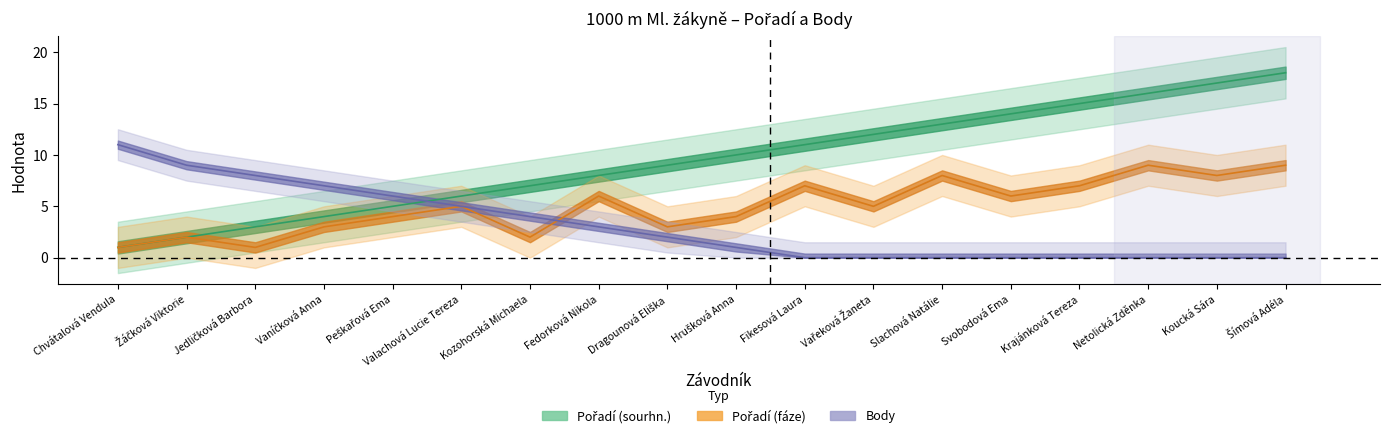

Which series has the largest range (max minus min)?

Pořadí (sourhn.)